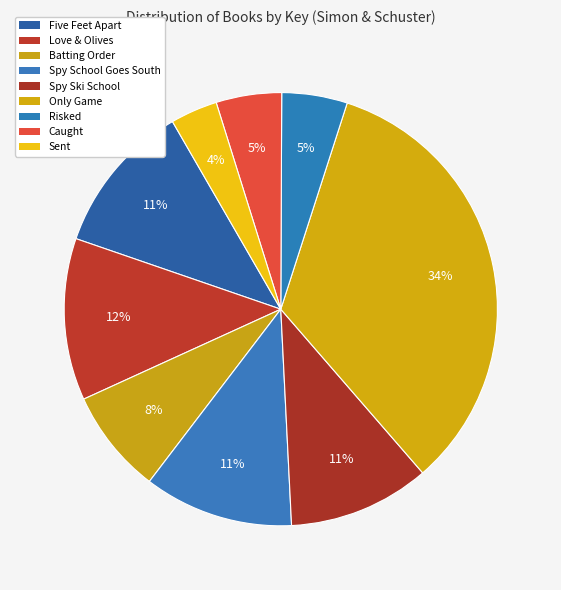

Does any single category account for the majority?

No